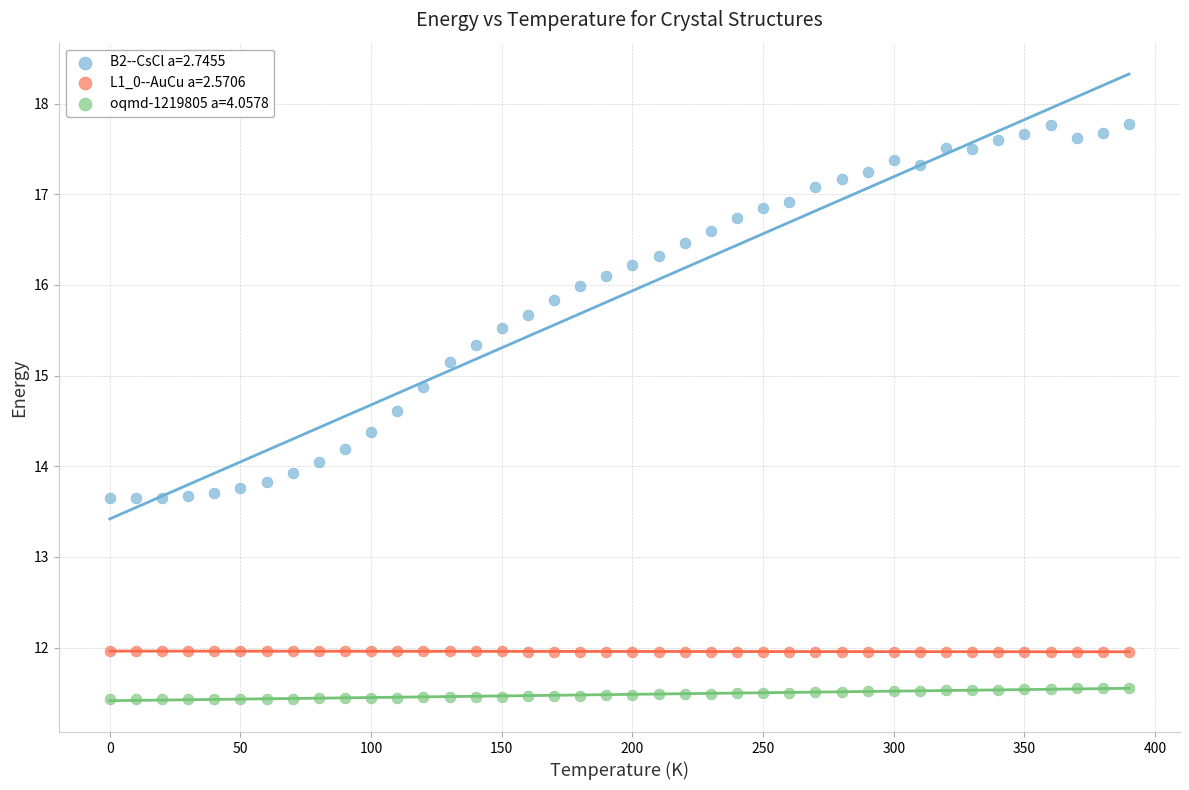

Which series reaches the minimum Y coordinate?

oqmd-1219805 a=4.0578